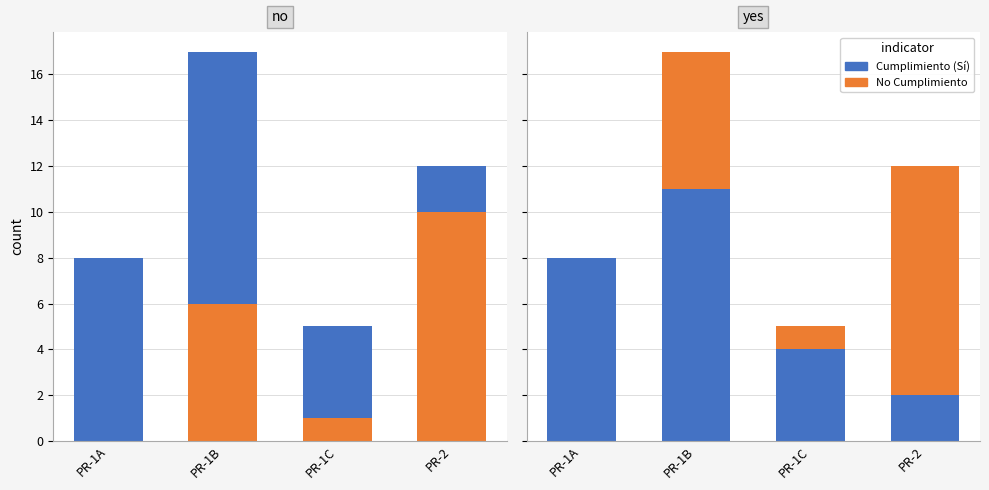

Are the bars horizontal?

No